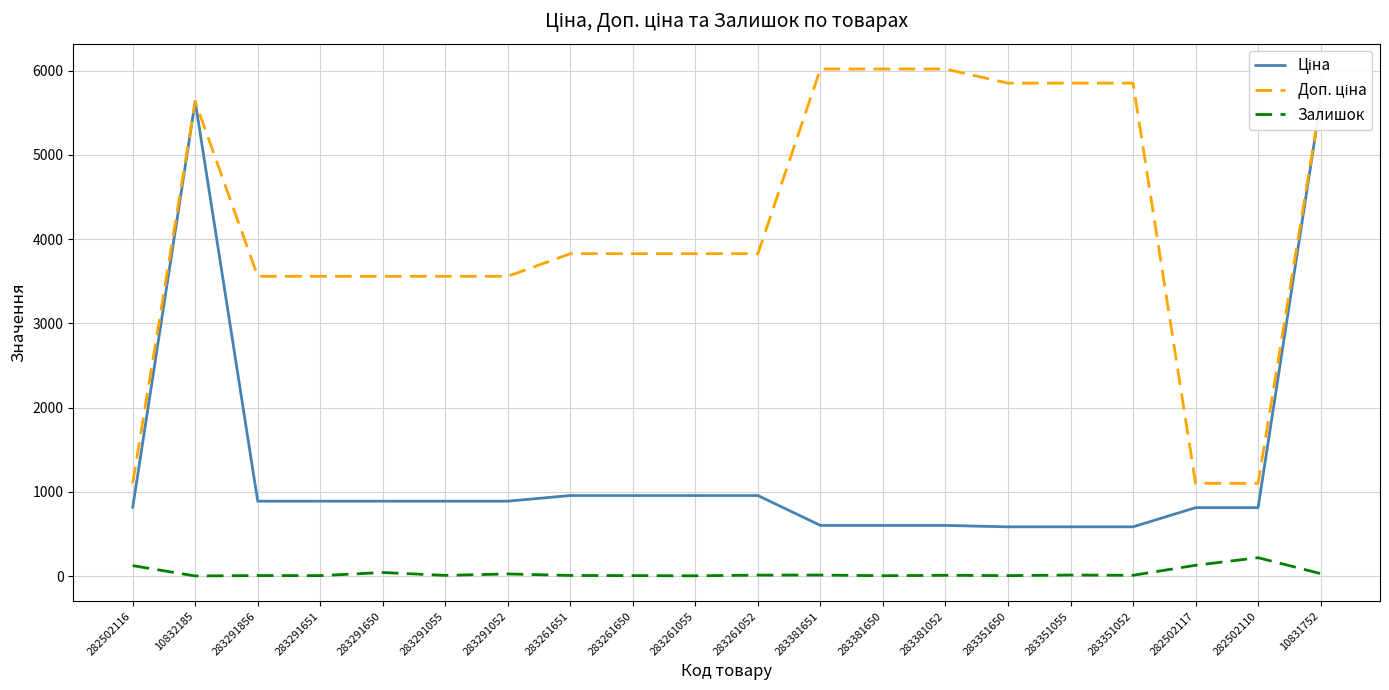

Reading left to right, what are all the values shown in this chart?

Ціна: 813.0	5636.0	889.9	889.9	889.9	889.9	889.9	957.1	957.1	957.1	957.1	602.1	602.1	602.1	585.3	585.3	585.3	813.0	813.0	5636.0
Доп. ціна: 1101.8	5636.0	3559.7	3559.7	3559.7	3559.7	3559.7	3828.4	3828.4	3828.4	3828.4	6020.8	6020.8	6020.8	5852.9	5852.9	5852.9	1101.8	1101.8	5636.0
Залишок: 125.0	2.0	7.0	6.0	43.0	9.0	26.0	8.0	6.0	4.0	12.0	13.0	5.0	10.0	6.0	13.0	10.0	129.0	219.0	30.0